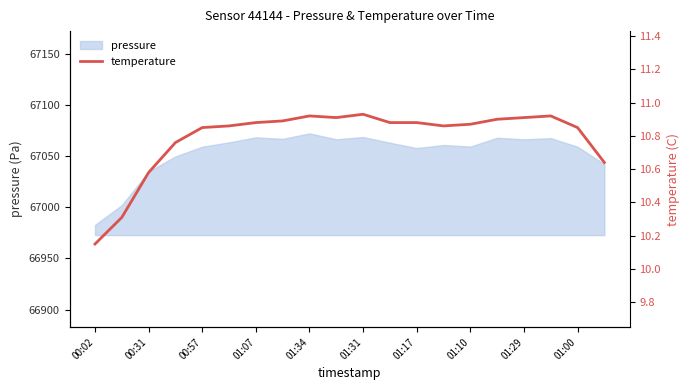

What is the difference between the second highest and second lowest values?

0.6